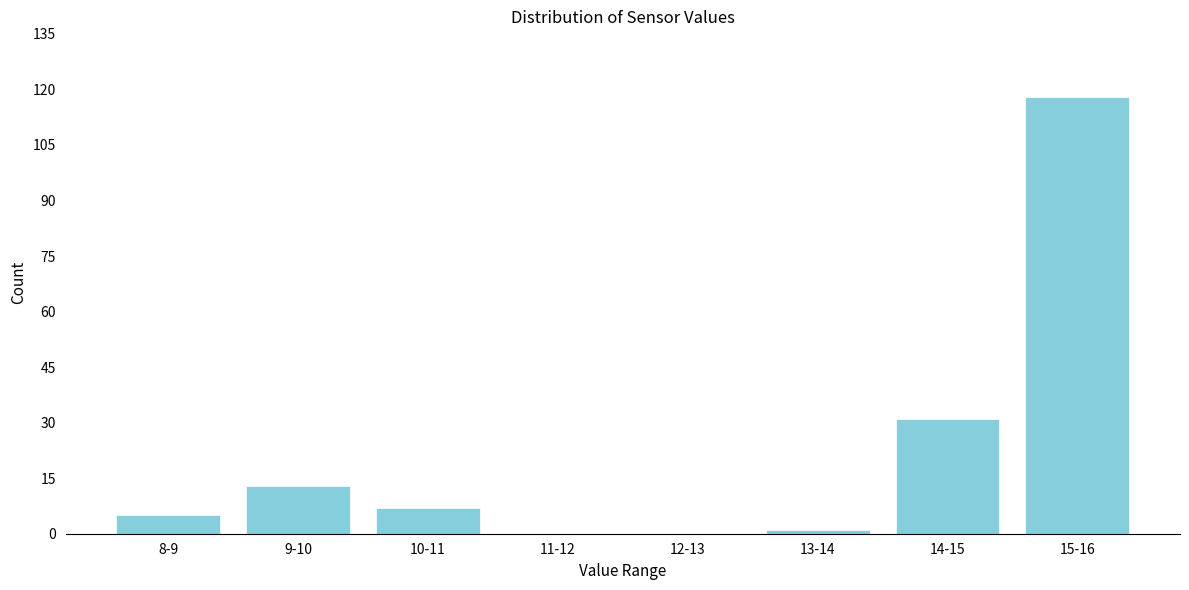

Reading right to left, extract all data points from this chart.

15-16=118	14-15=31	13-14=1	12-13=0	11-12=0	10-11=7	9-10=13	8-9=5